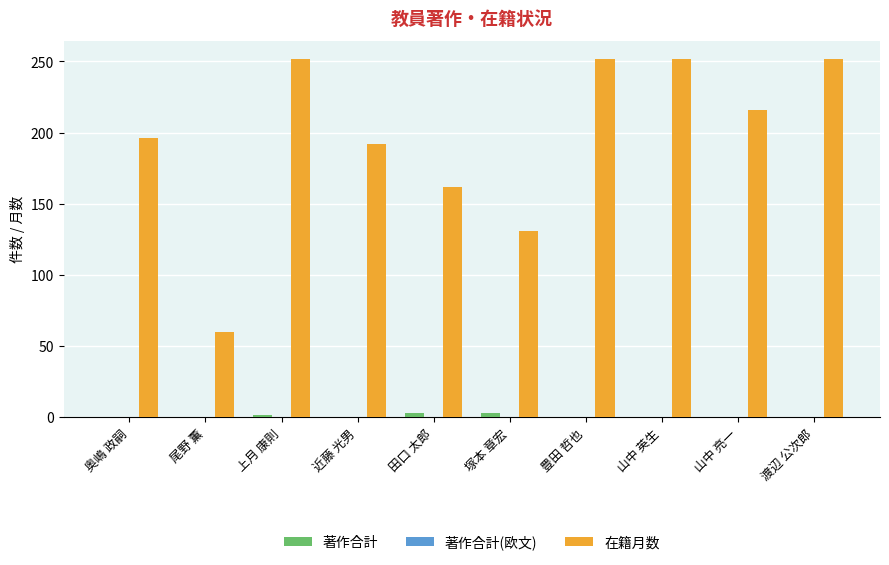

Where is 在籍月数 nearest to the value 156?

田口 太郎